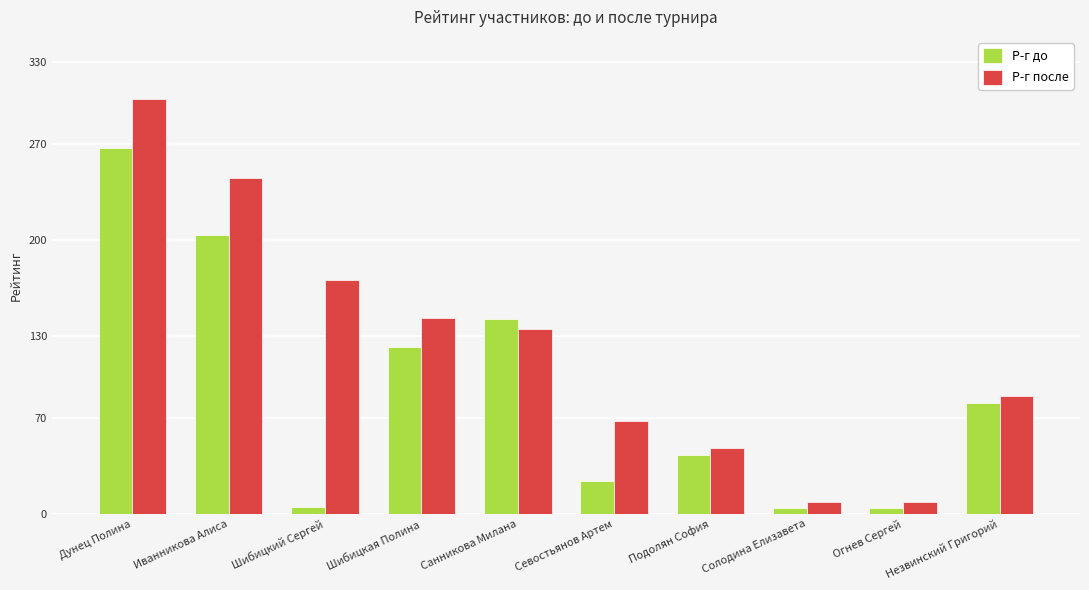

What is the difference between the highest and lowest values at Огнев Сергей?

5